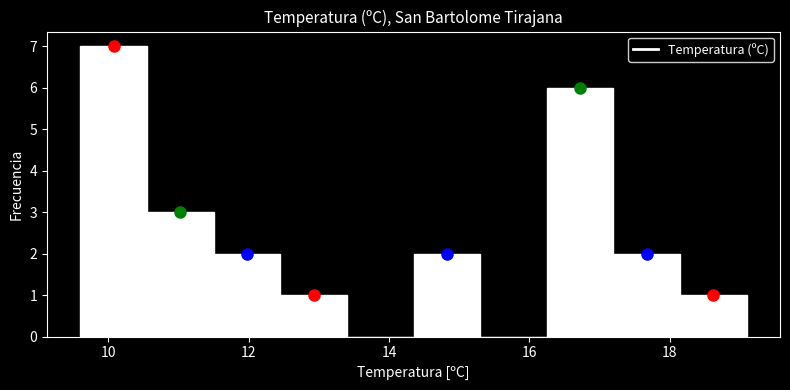

Reading left to right, list every bar in this chart as the range it spans on the x-axis followed by its height. Neither the bar edges nor the heights are printed on the chart, so give them approximately, as read against the axes.

9.60 to 10.55: 7
10.55 to 11.50: 3
11.50 to 12.45: 2
12.45 to 13.40: 1
13.40 to 14.35: 0
14.35 to 15.30: 2
15.30 to 16.25: 0
16.25 to 17.20: 6
17.20 to 18.15: 2
18.15 to 19.10: 1